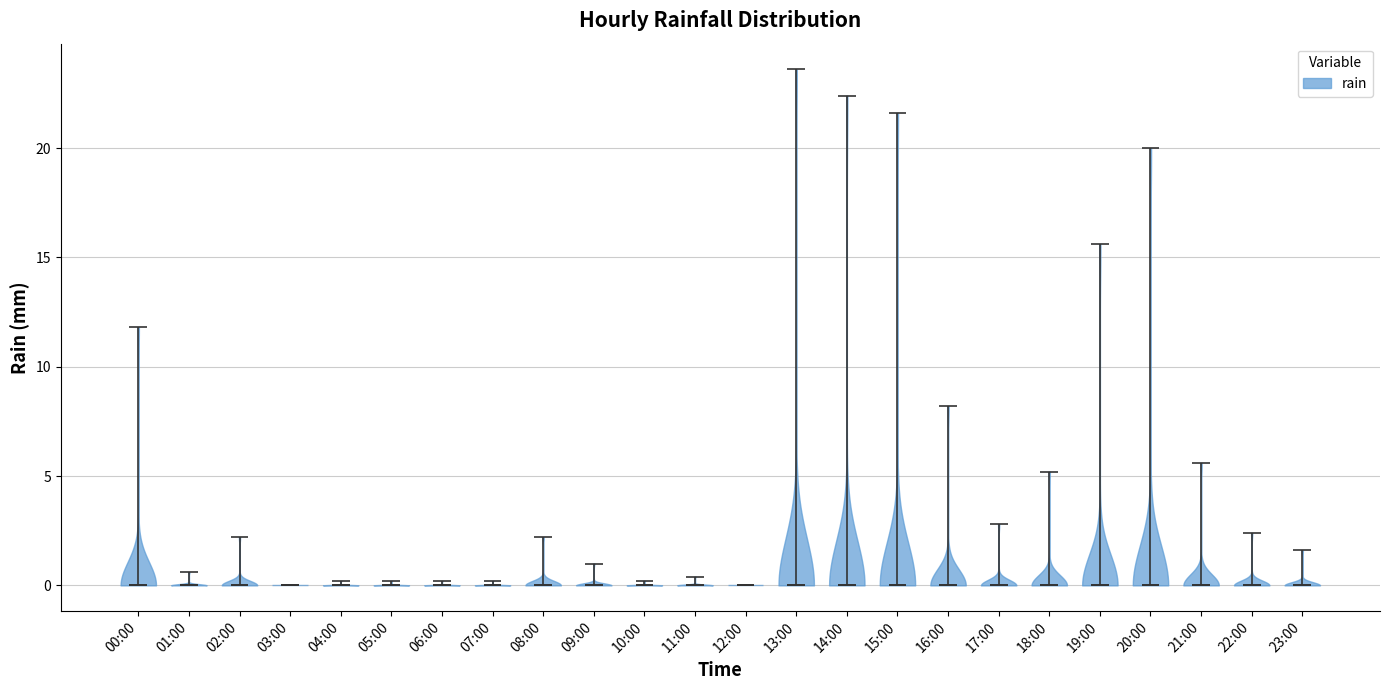

Reading left to right, read every violin against the y-axis: where its median line is, and the lowest and highest points it reaches. The values are not printed on the chart, so give them approximately, as read against the axis.

00:00: median line 0.0, lowest point 0.0, highest point 12.0
01:00: median line 0.0, lowest point 0.0, highest point 0.5
02:00: median line 0.0, lowest point 0.0, highest point 2.0
03:00: median line 0.0, lowest point 0.0, highest point 0.0
04:00: median line 0.0, lowest point 0.0, highest point 0.0
05:00: median line 0.0, lowest point 0.0, highest point 0.0
06:00: median line 0.0, lowest point 0.0, highest point 0.0
07:00: median line 0.0, lowest point 0.0, highest point 0.0
08:00: median line 0.0, lowest point 0.0, highest point 2.0
09:00: median line 0.0, lowest point 0.0, highest point 1.0
10:00: median line 0.0, lowest point 0.0, highest point 0.0
11:00: median line 0.0, lowest point 0.0, highest point 0.5
12:00: median line 0.0, lowest point 0.0, highest point 0.0
13:00: median line 0.0, lowest point 0.0, highest point 23.5
14:00: median line 0.0, lowest point 0.0, highest point 22.5
15:00: median line 0.0, lowest point 0.0, highest point 21.5
16:00: median line 0.0, lowest point 0.0, highest point 8.0
17:00: median line 0.0, lowest point 0.0, highest point 3.0
18:00: median line 0.0, lowest point 0.0, highest point 5.0
19:00: median line 0.0, lowest point 0.0, highest point 15.5
20:00: median line 0.0, lowest point 0.0, highest point 20.0
21:00: median line 0.0, lowest point 0.0, highest point 5.5
22:00: median line 0.0, lowest point 0.0, highest point 2.5
23:00: median line 0.0, lowest point 0.0, highest point 1.5